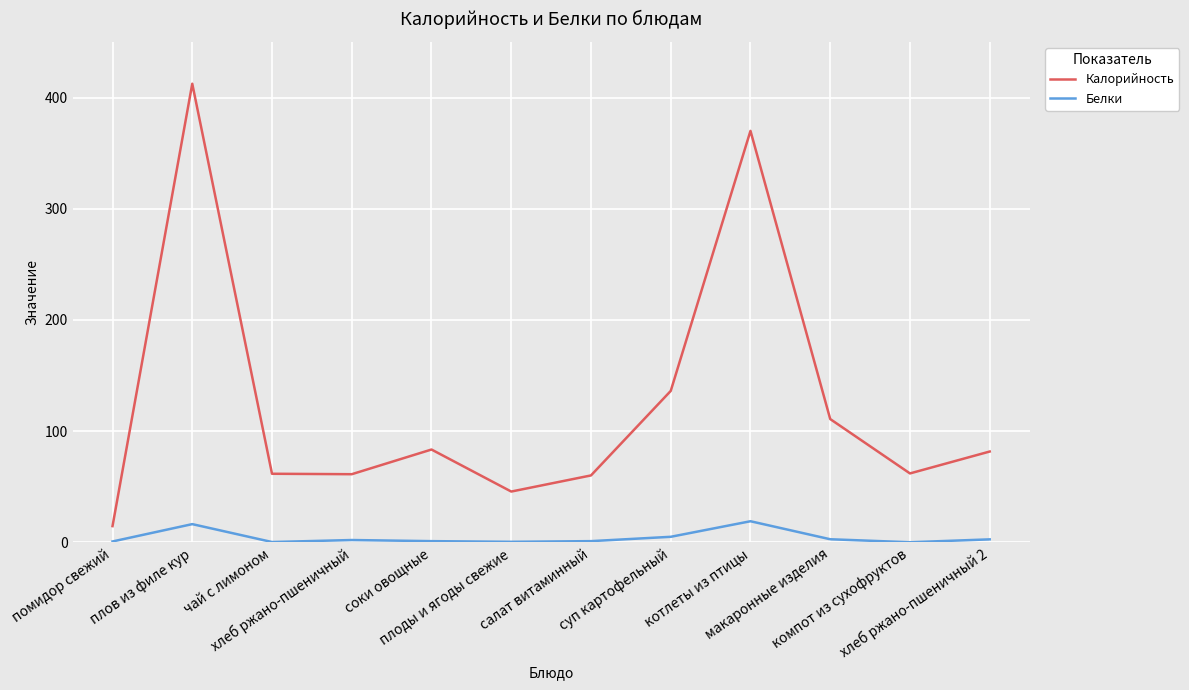

Which series has the largest range (max minus min)?

Калорийность